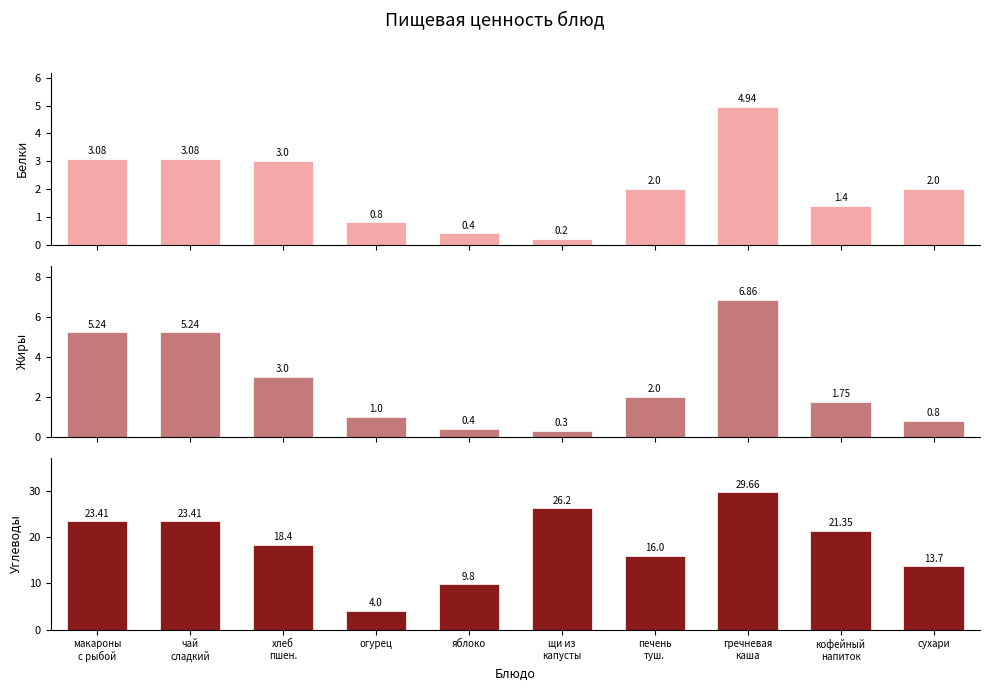

Does the chart contain stacked bars?

No